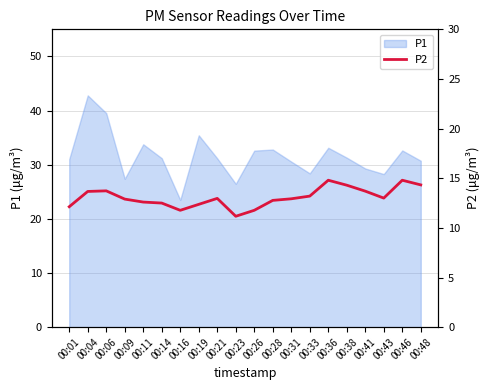

The chart shows a value of 14.8 at 00:36. True or false?

True